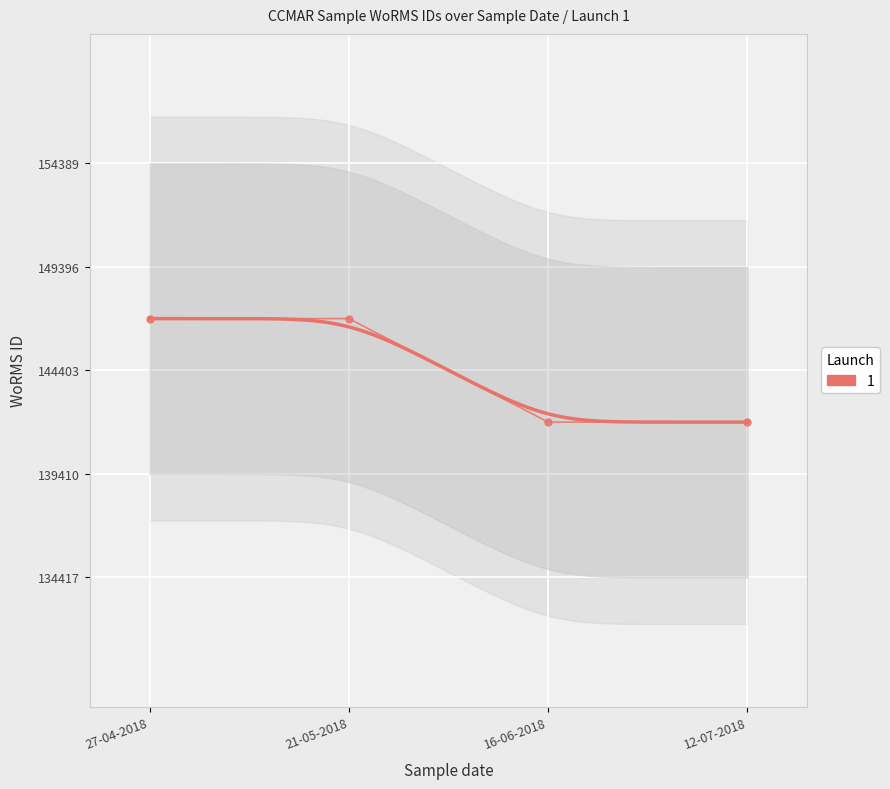

Reading left to right, extract all data points from this chart.

27-04-2018=146900	21-05-2018=146900	16-06-2018=141907	12-07-2018=141907